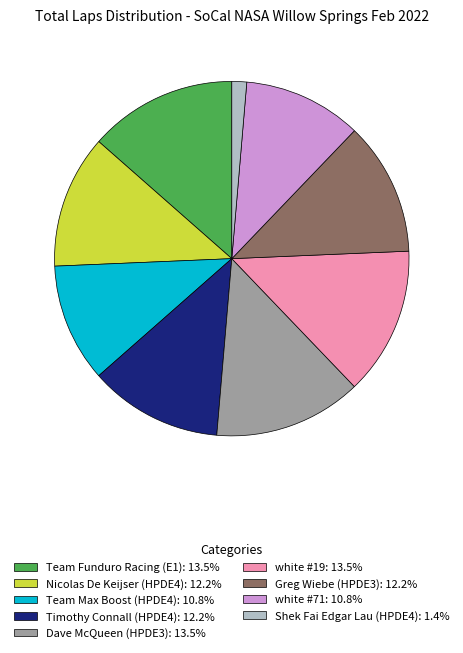

Approximately how many times larger is the value at Greg Wiebe (HPDE3): 12.2% compared to Team Max Boost (HPDE4): 10.8%?

1.1